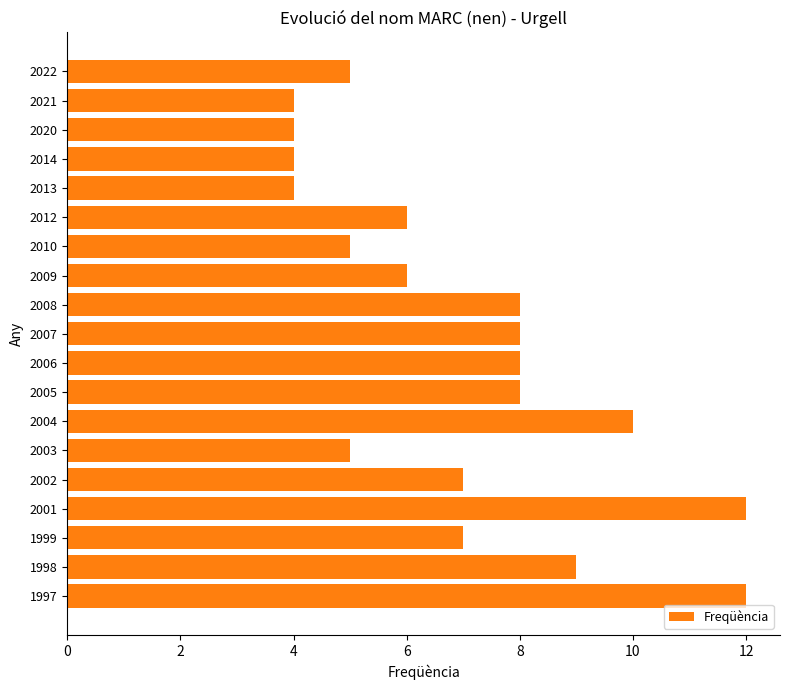

Count the number of data series in this chart.

1